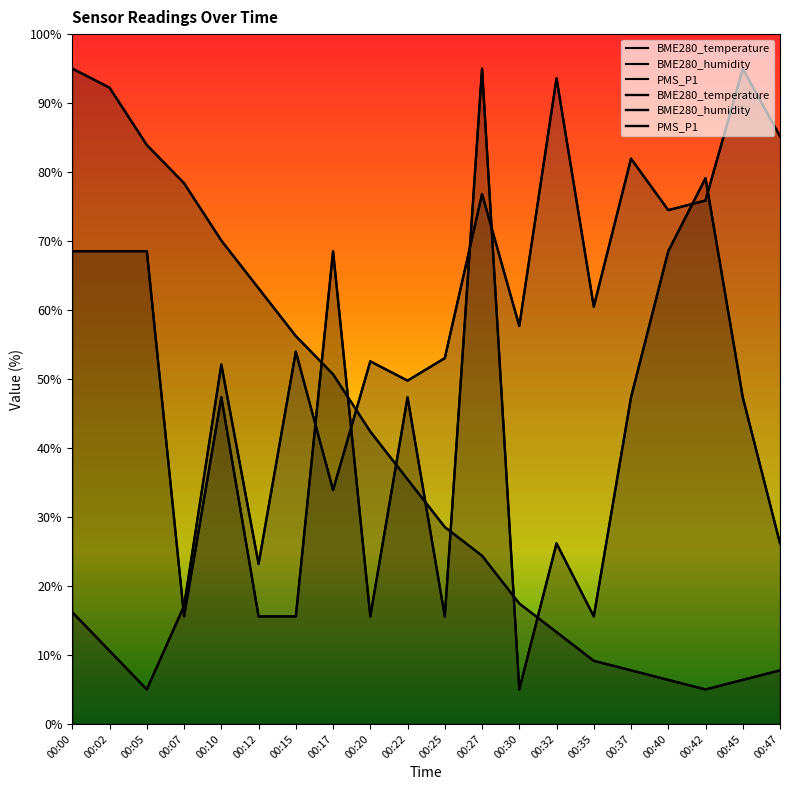

Reading right to left, extract all data points from this chart.

BME280_temperature: 7.8	6.4	5.0	6.4	7.8	9.2	13.3	17.5	24.4	28.5	35.5	42.4	50.7	56.2	63.2	70.1	78.4	83.9	92.2	95.0
BME280_humidity: 85.2	95.0	75.9	74.5	81.9	60.5	93.6	57.7	76.8	53.0	49.8	52.6	33.9	54.0	23.2	52.1	17.1	5.0	10.6	16.2
PMS_P1: 26.2	47.4	79.1	68.5	47.4	15.6	26.2	5.0	95.0	15.6	47.4	15.6	68.5	15.6	15.6	47.4	15.6	68.5	68.5	68.5